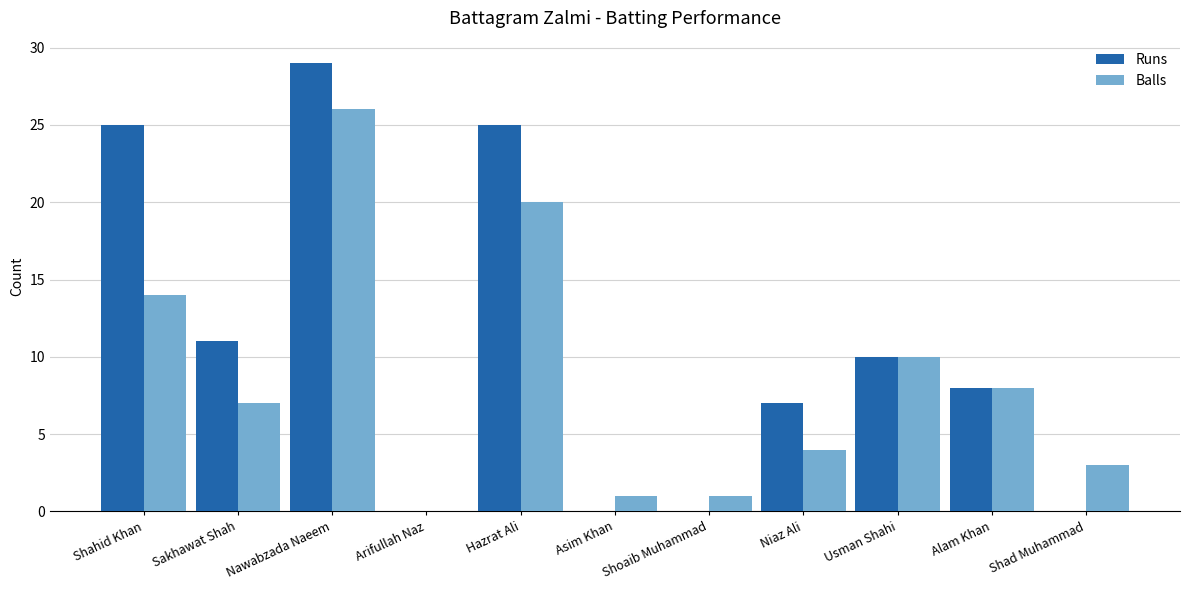

Between Shahid Khan and Alam Khan, which series saw the biggest shift?

Runs